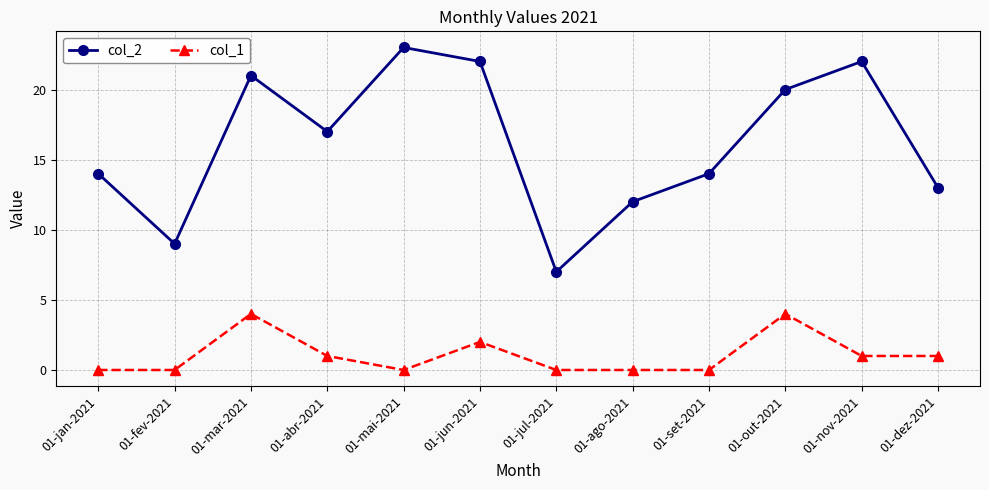

What position from the left is 01-jul-2021?

7